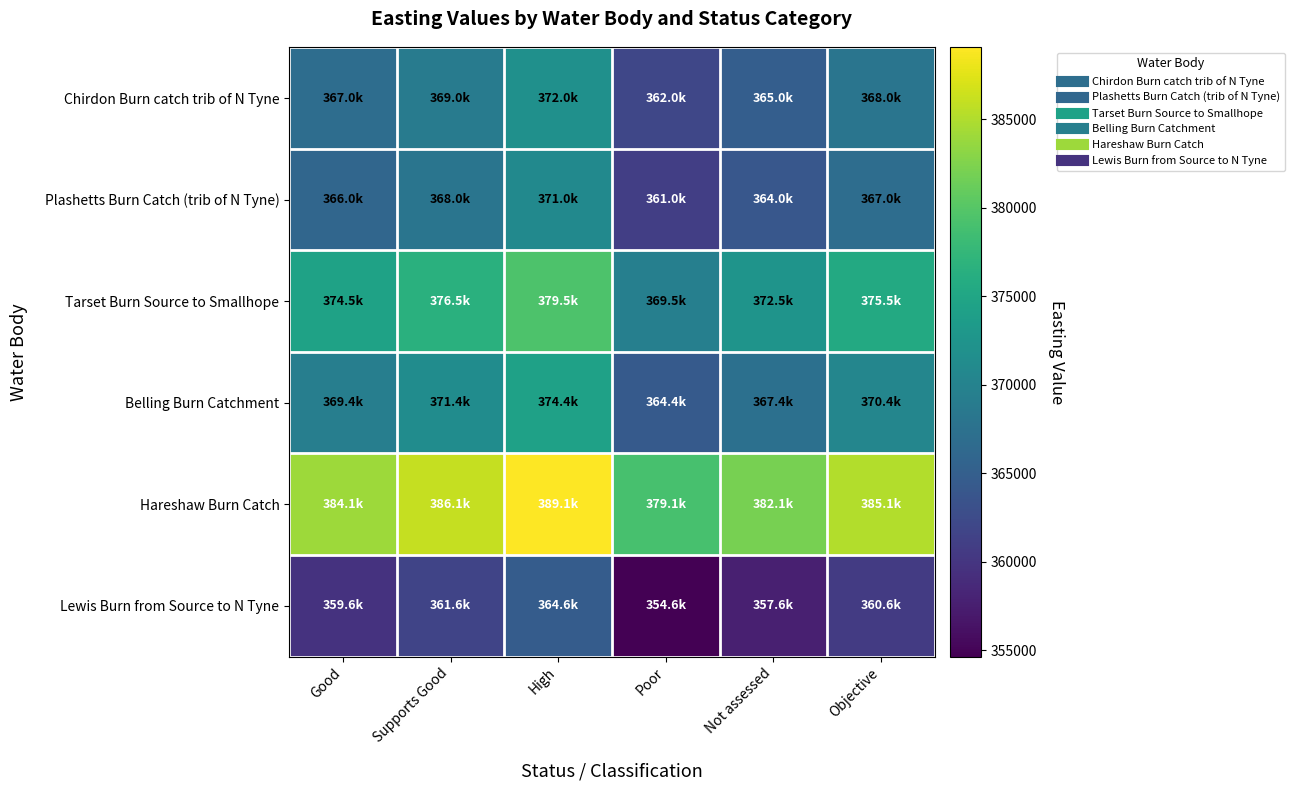

How many series are shown in this chart?

6